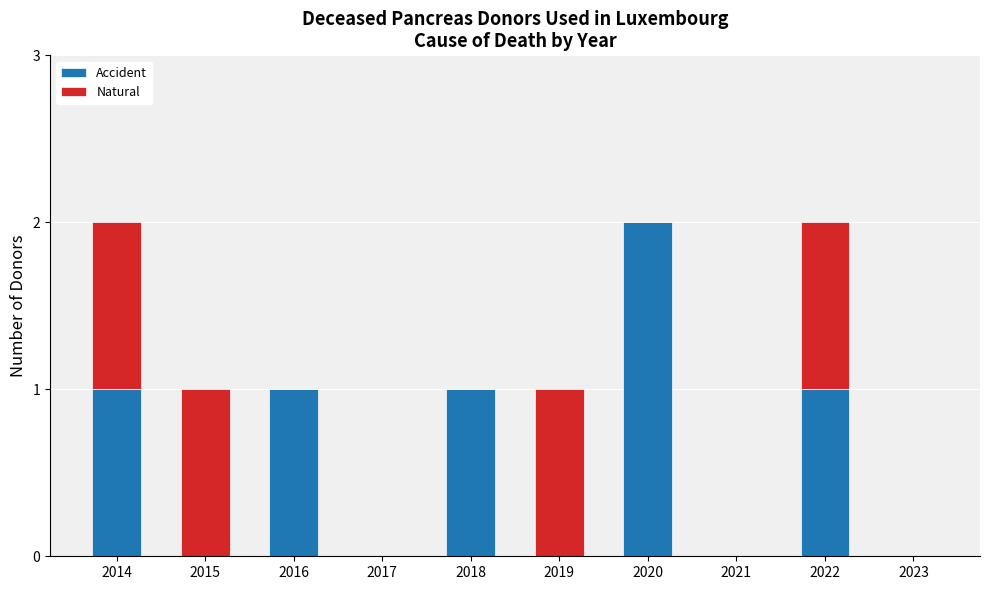

Reading left to right, list the values for the Accident series.

2014=1	2015=0	2016=1	2017=0	2018=1	2019=0	2020=2	2021=0	2022=1	2023=0